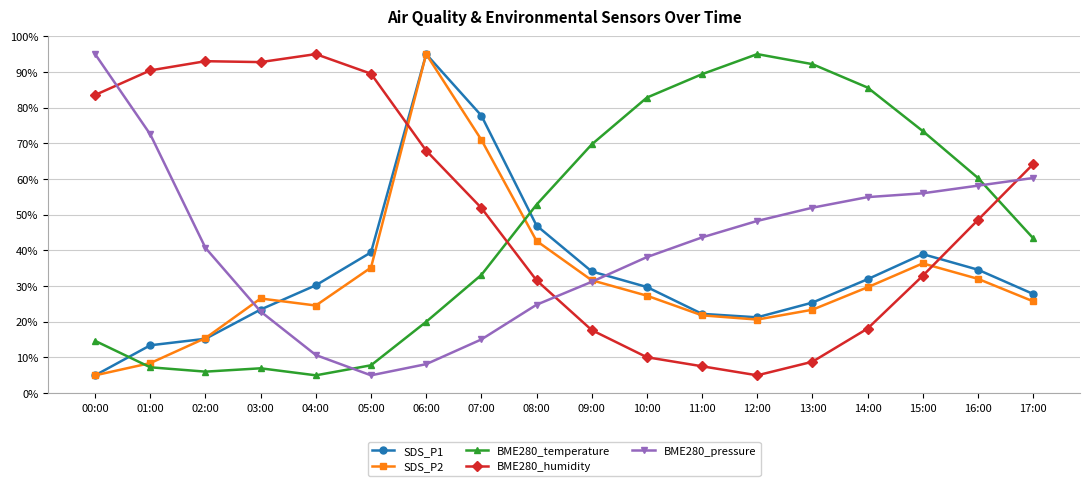

What position from the right is 11:00?

7